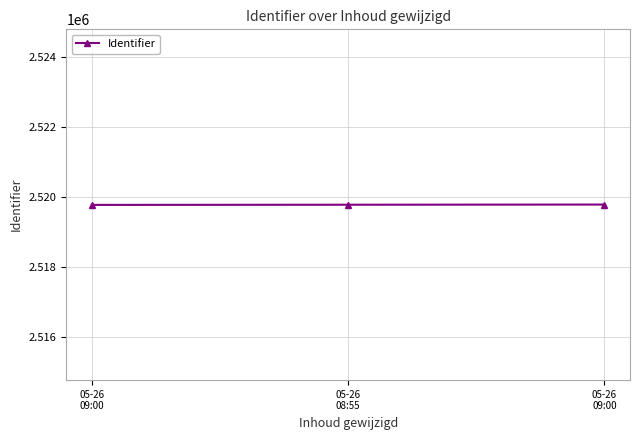

How many lines are shown in the chart?

1